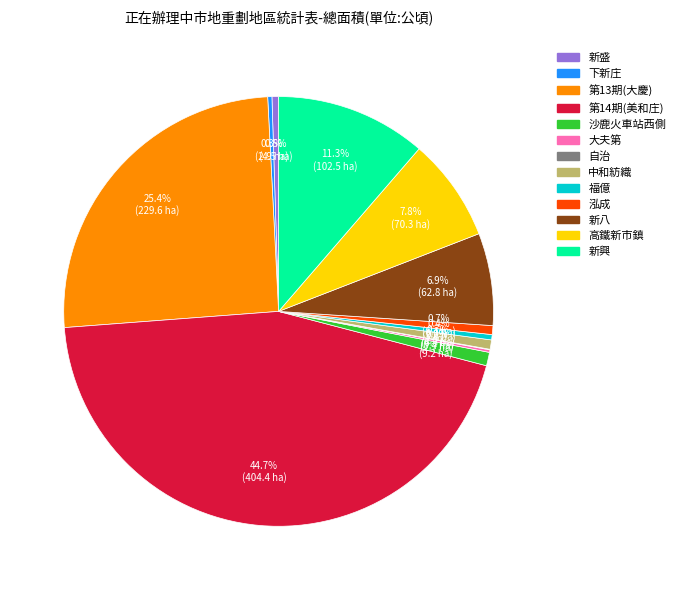

Combined, what portion of the pie is 福億 and 新興?

11.7%